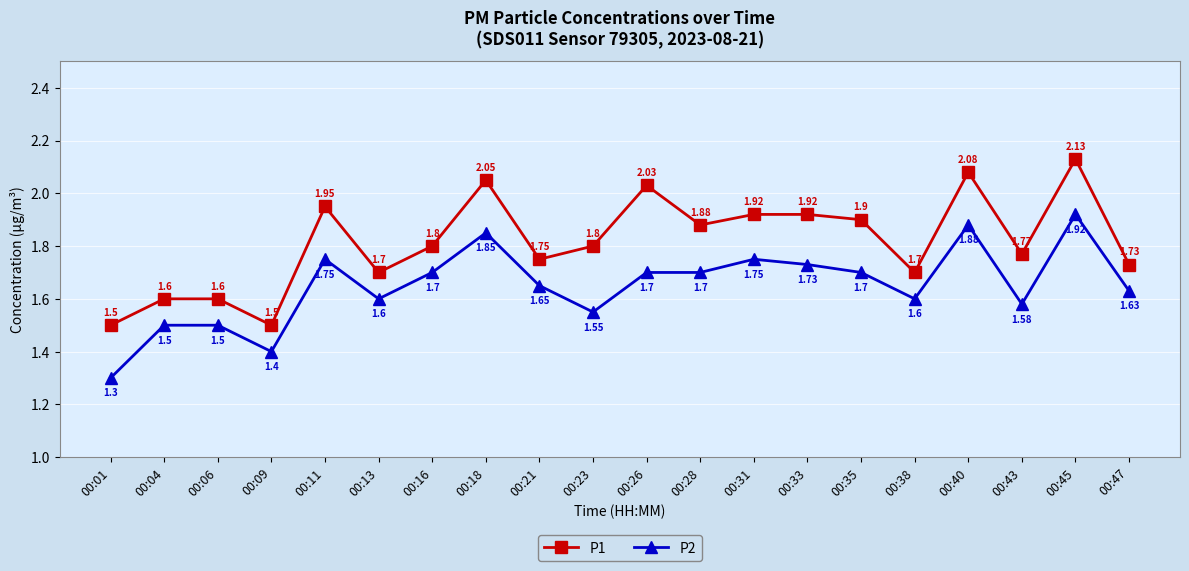

Is it true that P1 equals 1.5 at 00:01?

True